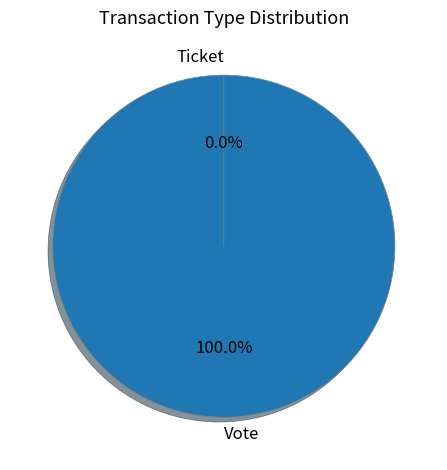

Count the number of slices in the pie.

2